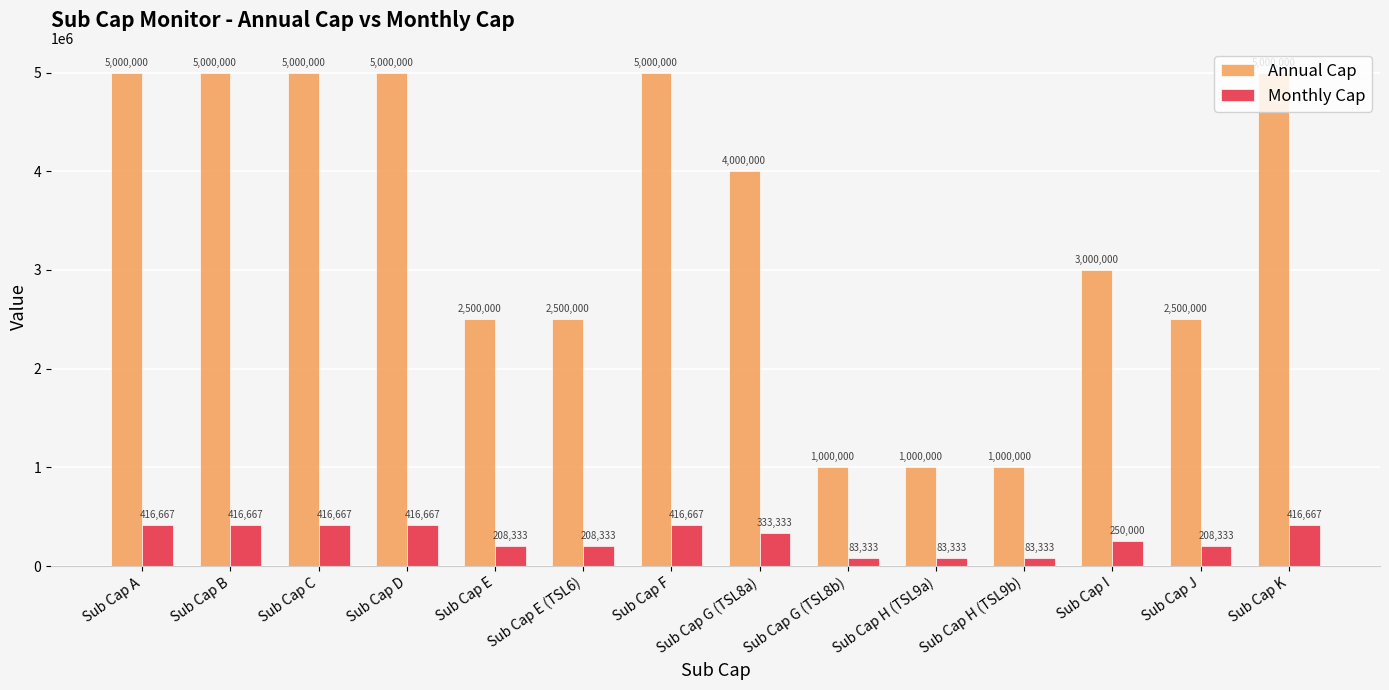

At which label does Annual Cap first exceed 4000000?

Sub Cap A